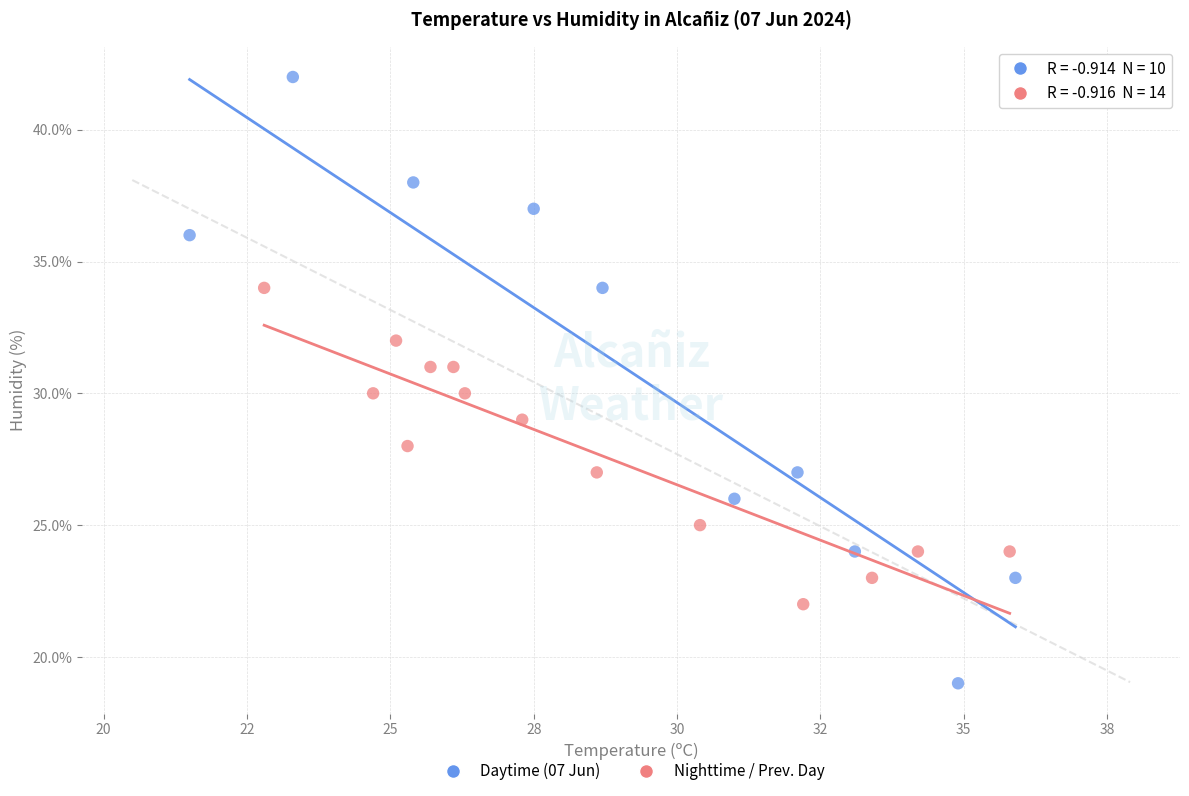

Which series contains the lowest Y value?

Daytime (07 Jun)